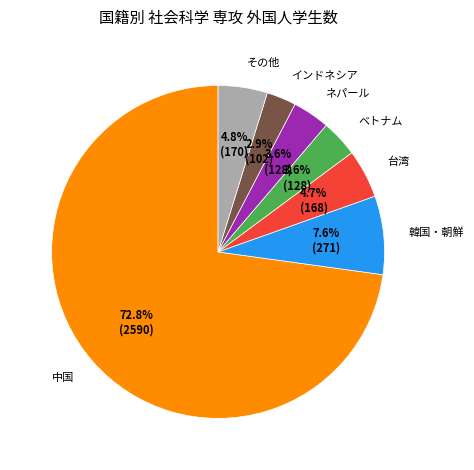

To the nearest percent, what is the combined percentage of ネパール and 台湾?

8%